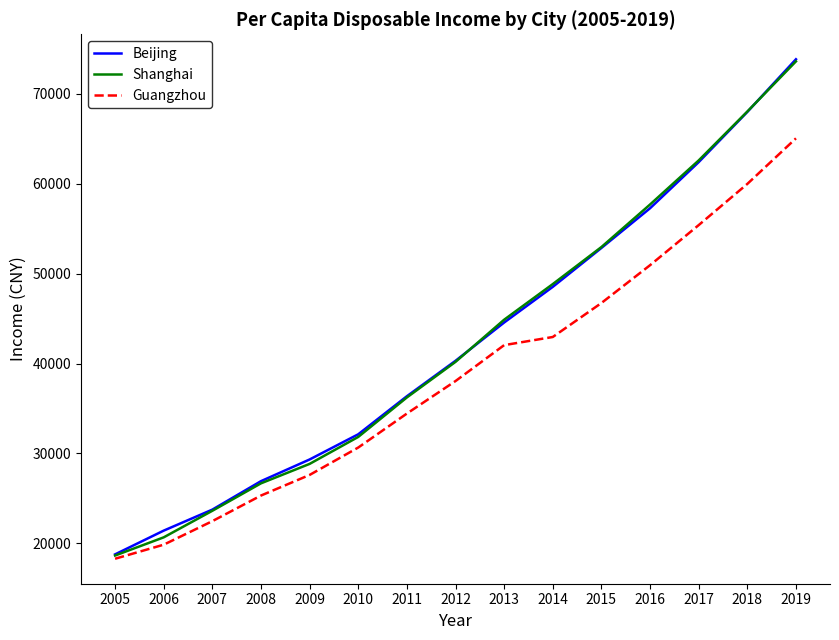

Is the value of Beijing at 2014 greater than the value of Shanghai at 2006?

Yes